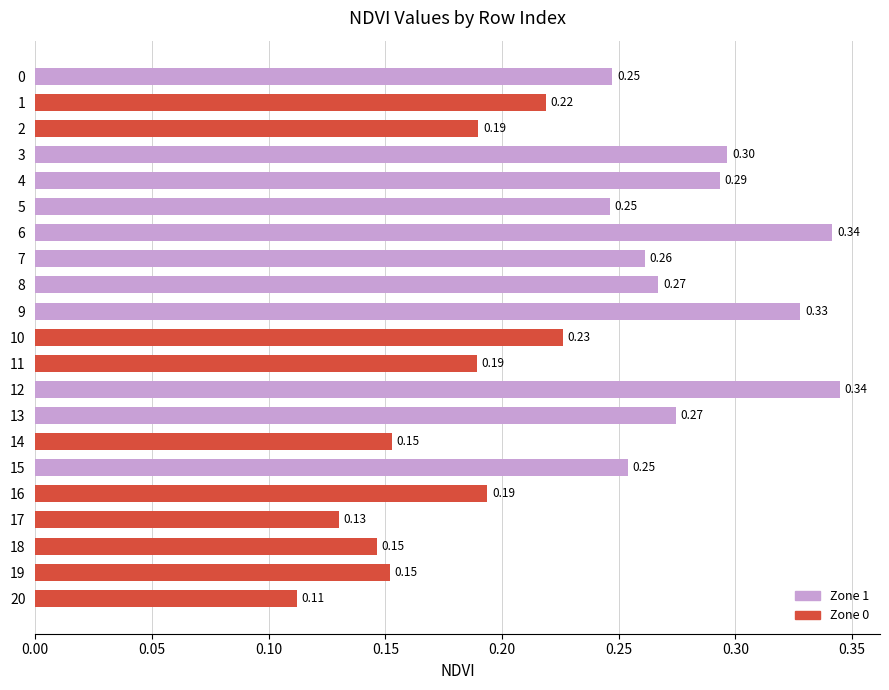

Which has a higher value, 16 or 7?

7